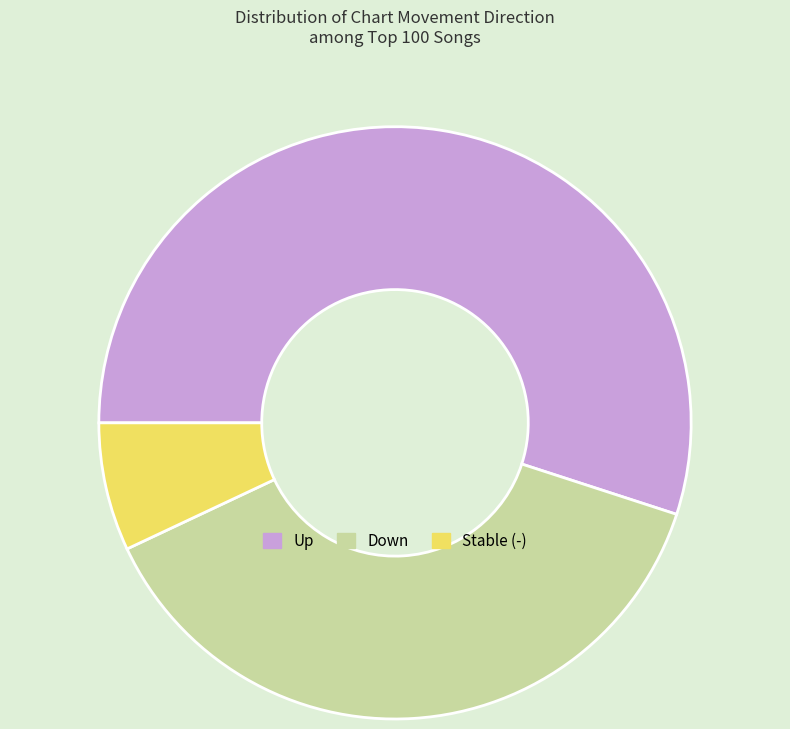

How many slices are in this pie chart?

3